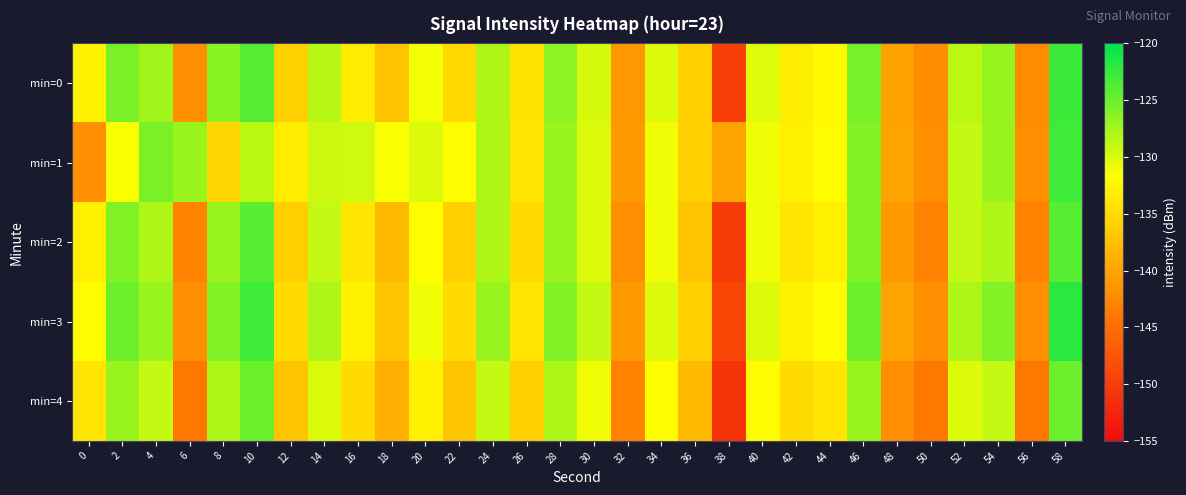

Between 16 and 58, which series saw the biggest shift?

min=3